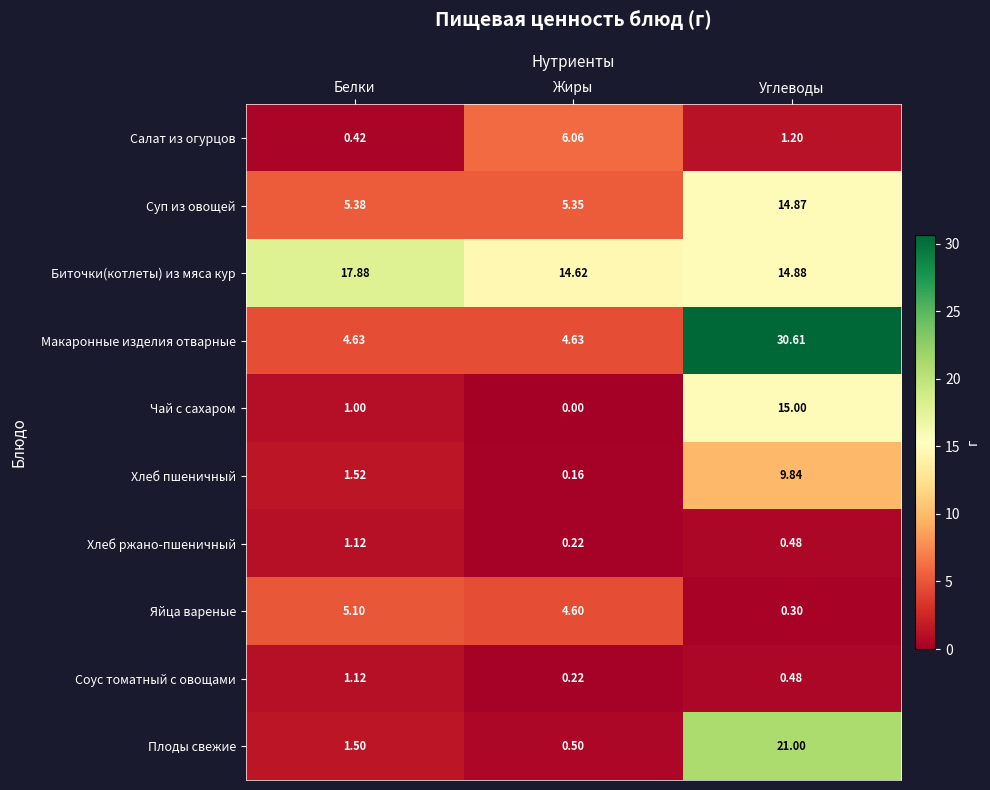

Rank the categories by Чай с сахаром value from highest to lowest.

Углеводы, Белки, Жиры